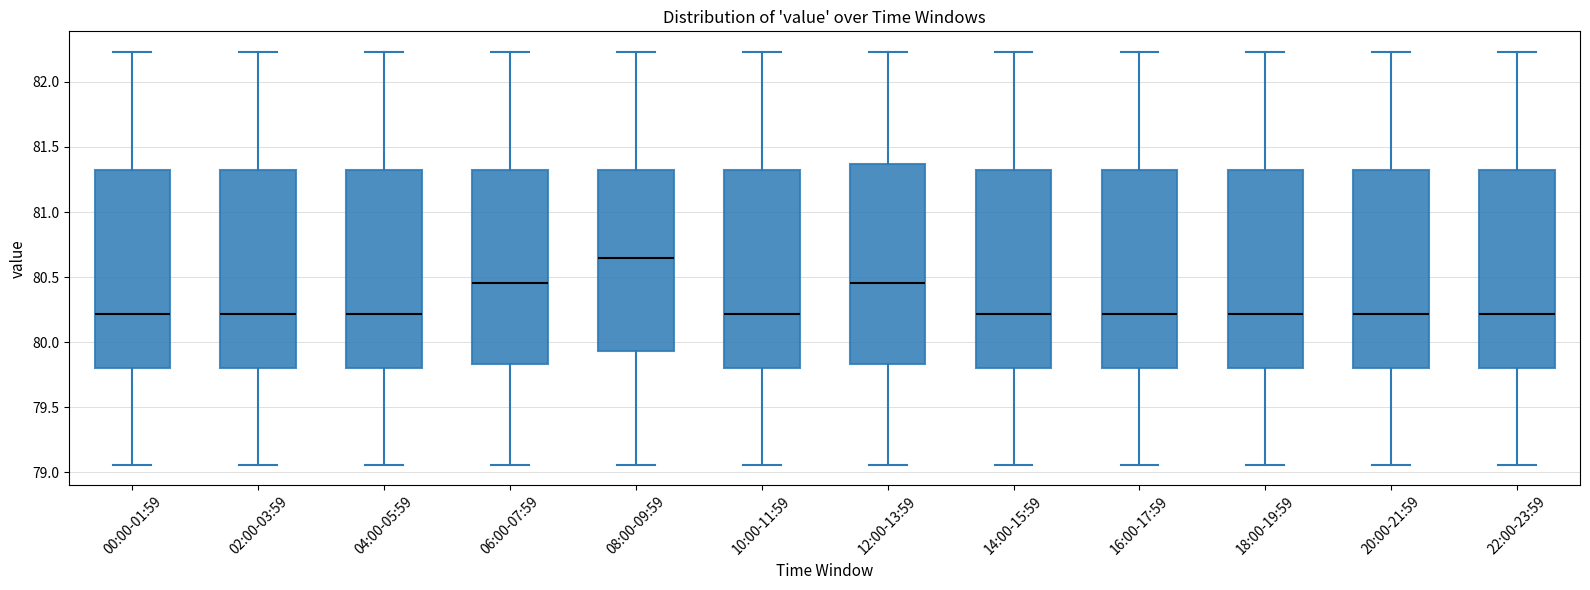

Reading left to right, transcribe this box plot: for each box, give where its median line is, the range the box spans, and where its two whiskers end, as read against the y-axis. The values are not printed on the chart, so give them approximately, as read against the axis.

00:00-01:59: median 80.20, box 79.80 to 81.30, whiskers 79.05 to 82.25
02:00-03:59: median 80.20, box 79.80 to 81.30, whiskers 79.05 to 82.25
04:00-05:59: median 80.20, box 79.80 to 81.30, whiskers 79.05 to 82.25
06:00-07:59: median 80.45, box 79.85 to 81.30, whiskers 79.05 to 82.25
08:00-09:59: median 80.65, box 79.95 to 81.30, whiskers 79.05 to 82.25
10:00-11:59: median 80.20, box 79.80 to 81.30, whiskers 79.05 to 82.25
12:00-13:59: median 80.45, box 79.85 to 81.35, whiskers 79.05 to 82.25
14:00-15:59: median 80.20, box 79.80 to 81.30, whiskers 79.05 to 82.25
16:00-17:59: median 80.20, box 79.80 to 81.30, whiskers 79.05 to 82.25
18:00-19:59: median 80.20, box 79.80 to 81.30, whiskers 79.05 to 82.25
20:00-21:59: median 80.20, box 79.80 to 81.30, whiskers 79.05 to 82.25
22:00-23:59: median 80.20, box 79.80 to 81.30, whiskers 79.05 to 82.25